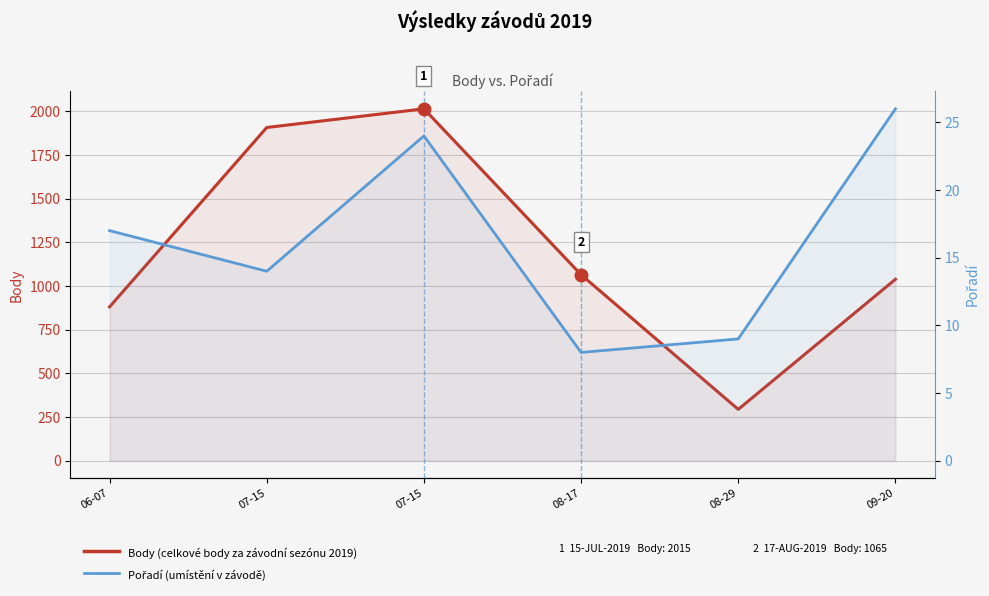

What is the value of the Pořadí point at the 6th from the left?

26